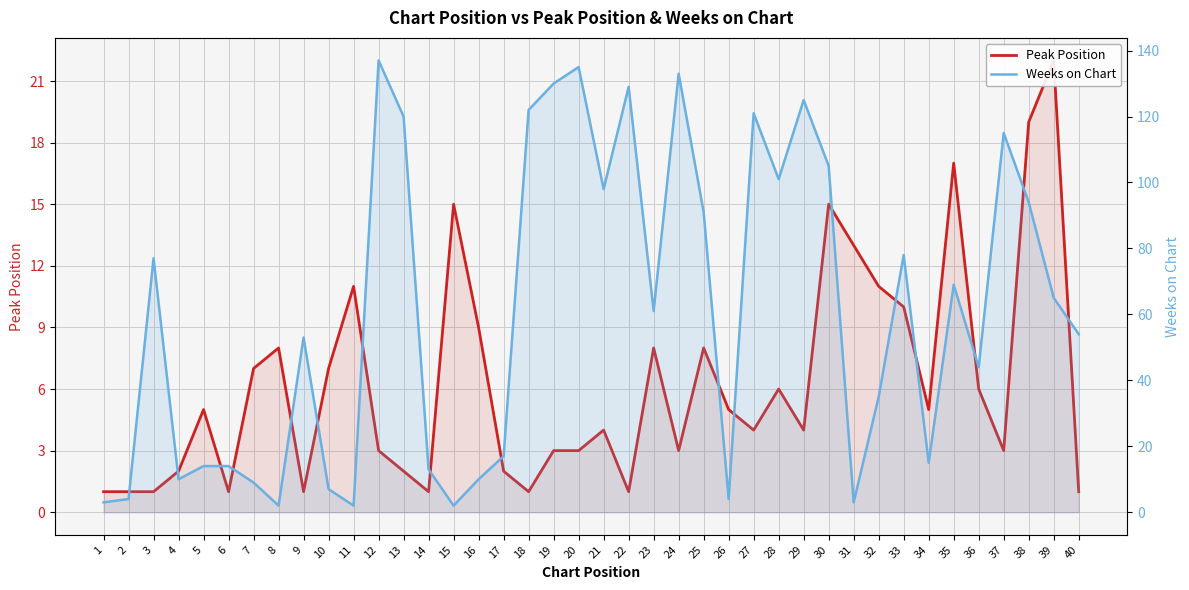

Is the value of Peak Position at 20 greater than the value of Weeks on Chart at 12?

No